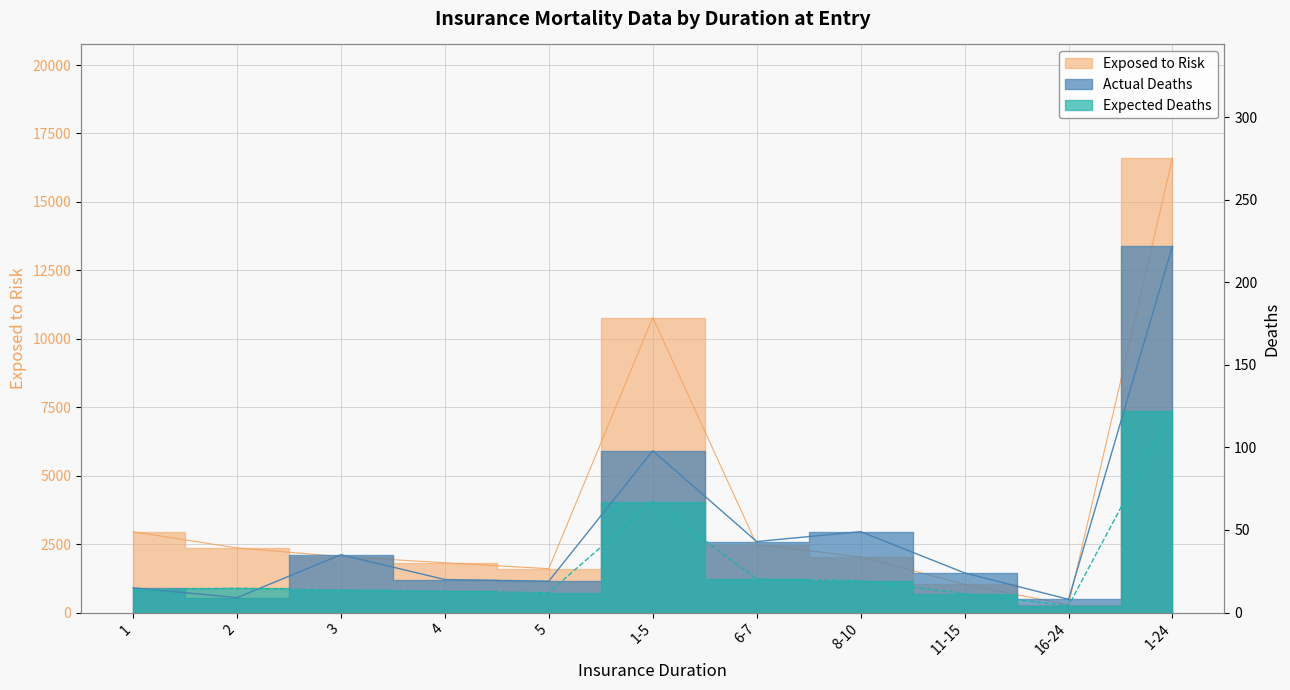

Which label corresponds to the smallest value in the chart?

16-24